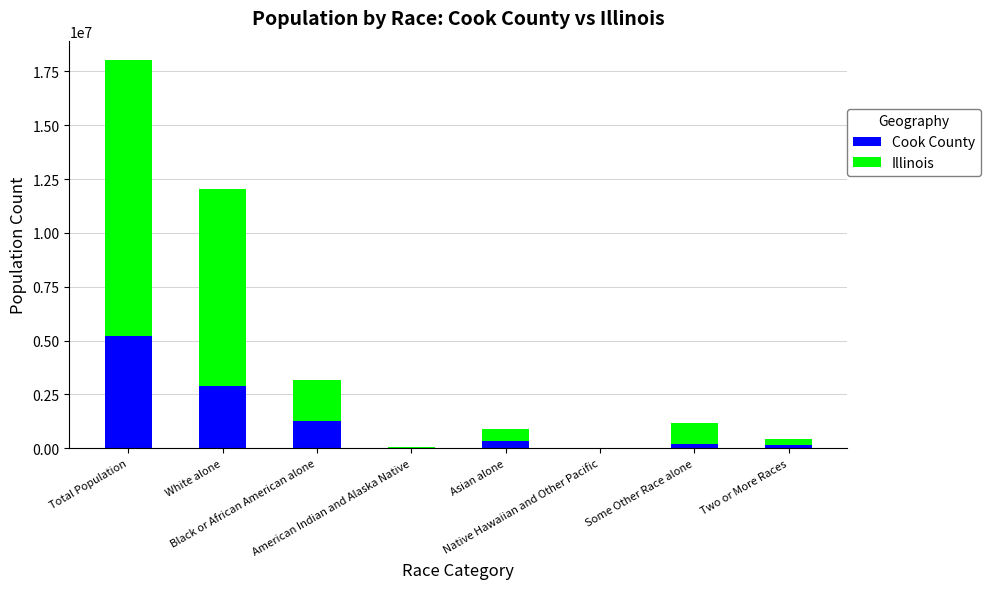

What is the maximum value for Cook County?

5194675